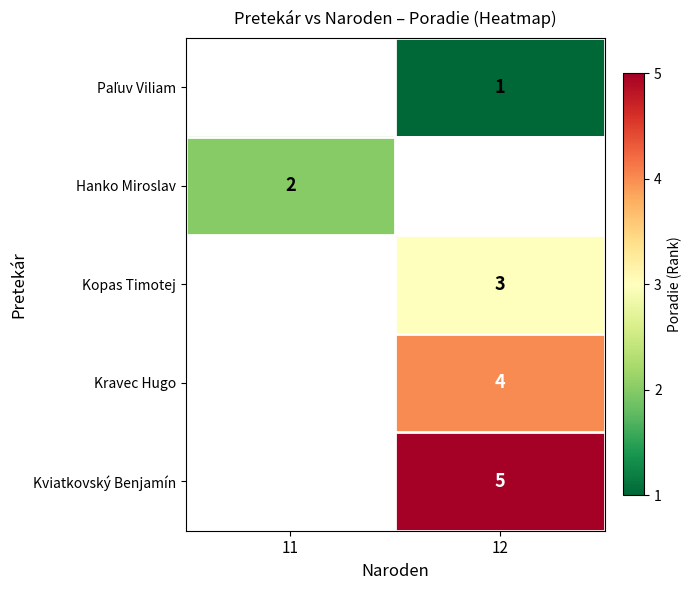

The value of Kviatkovský Benjamín at 12 is 3. True or false?

False